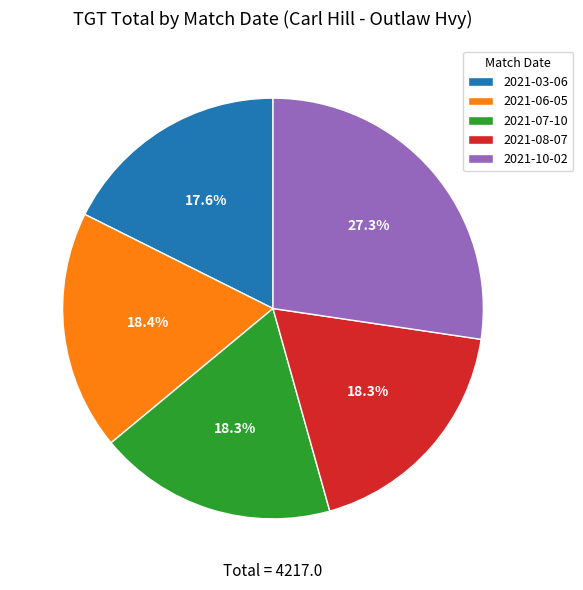

Is there a majority slice in this chart?

No